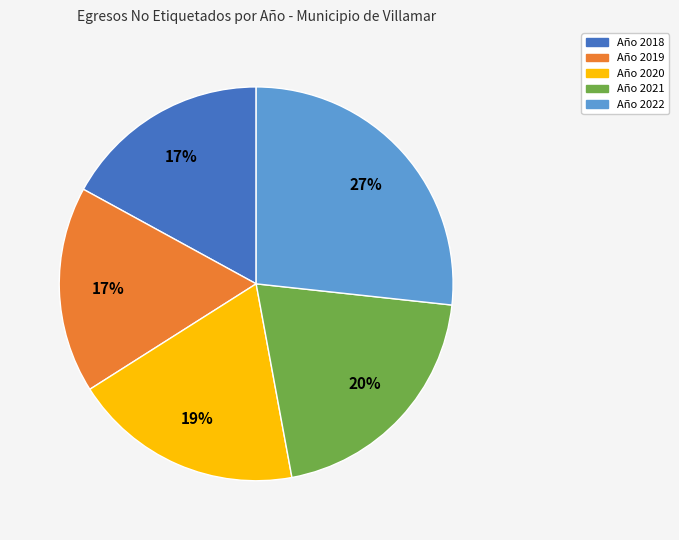

What is the largest slice in the pie chart?

Año 2022